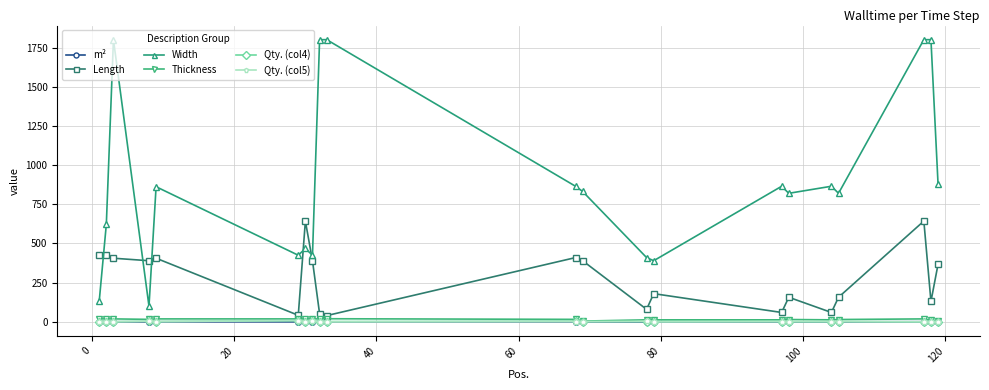

At how many categories does at least one series exceed 1429?

5